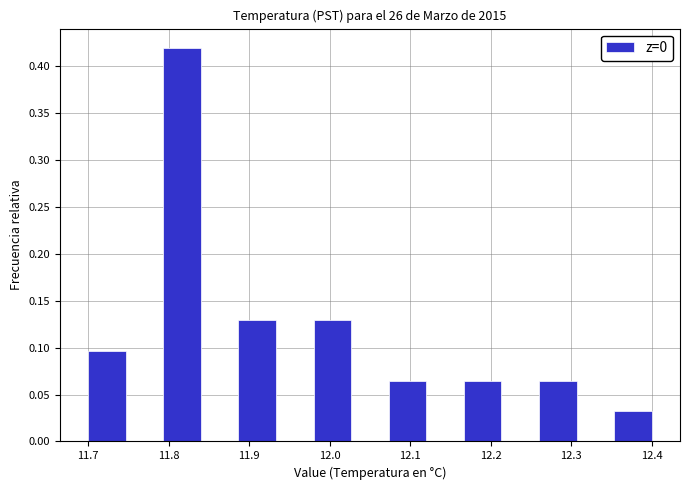

Reading left to right, list every bar in this chart as the range it spans on the x-axis followed by its height. Neither the bar edges nor the heights are printed on the chart, so give them approximately, as read against the axes.

11.70 to 11.75: 0.095
11.75 to 11.79: 0
11.79 to 11.84: 0.420
11.84 to 11.89: 0
11.89 to 11.93: 0.130
11.93 to 11.98: 0
11.98 to 12.03: 0.130
12.03 to 12.07: 0
12.07 to 12.12: 0.065
12.12 to 12.17: 0
12.17 to 12.21: 0.065
12.21 to 12.26: 0
12.26 to 12.31: 0.065
12.31 to 12.35: 0
12.35 to 12.40: 0.030